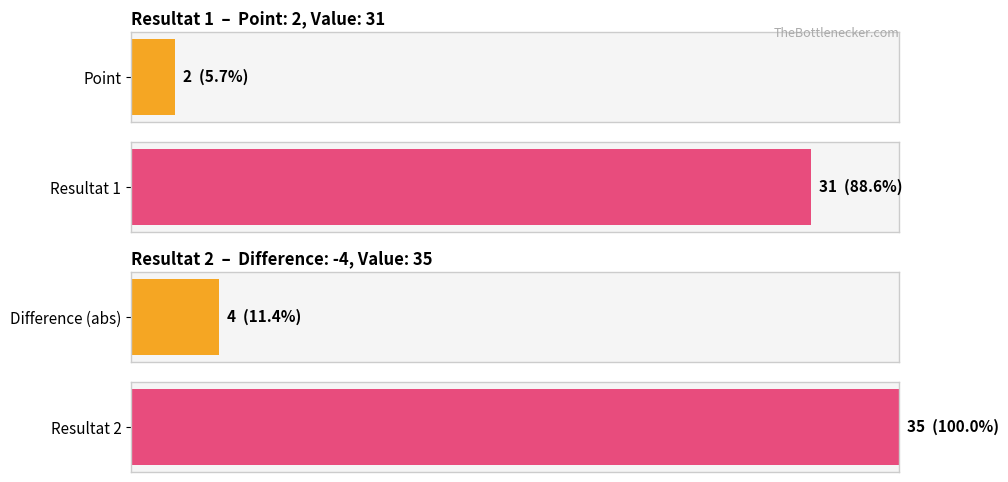

What are all the series names shown in the legend?

Resultat 1, Resultat 2